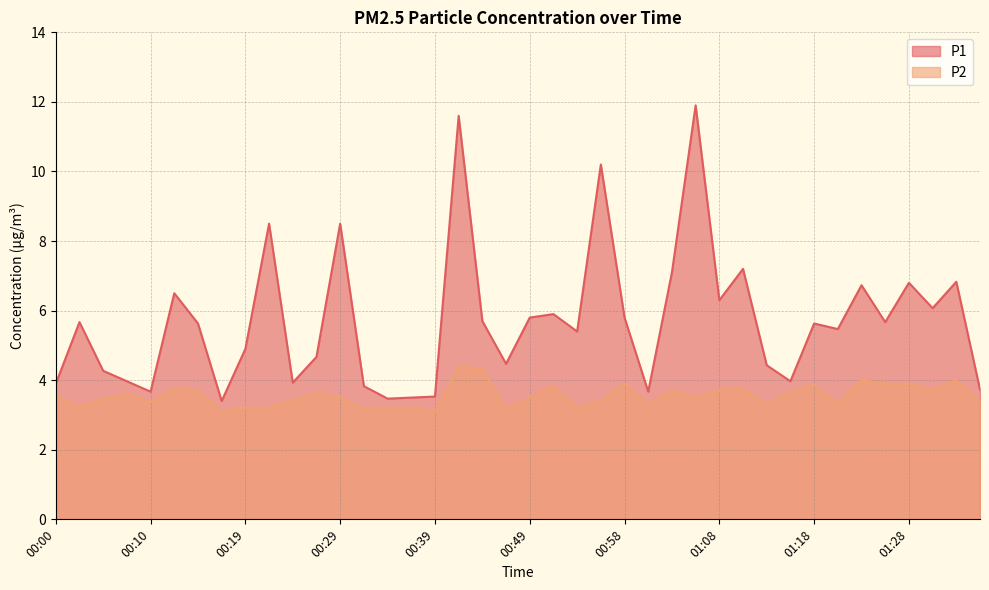

Is the value of P1 at 01:23 greater than the value of P2 at 00:00?

Yes